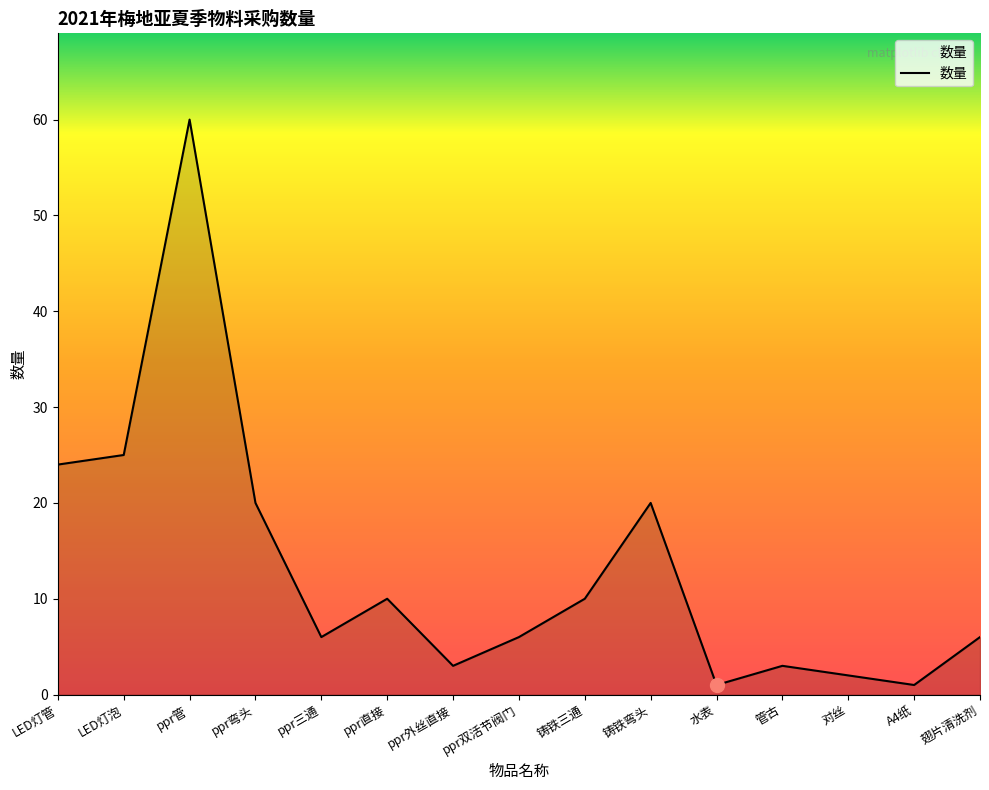

True or false: the data shows 10 at 铸铁三通.

True